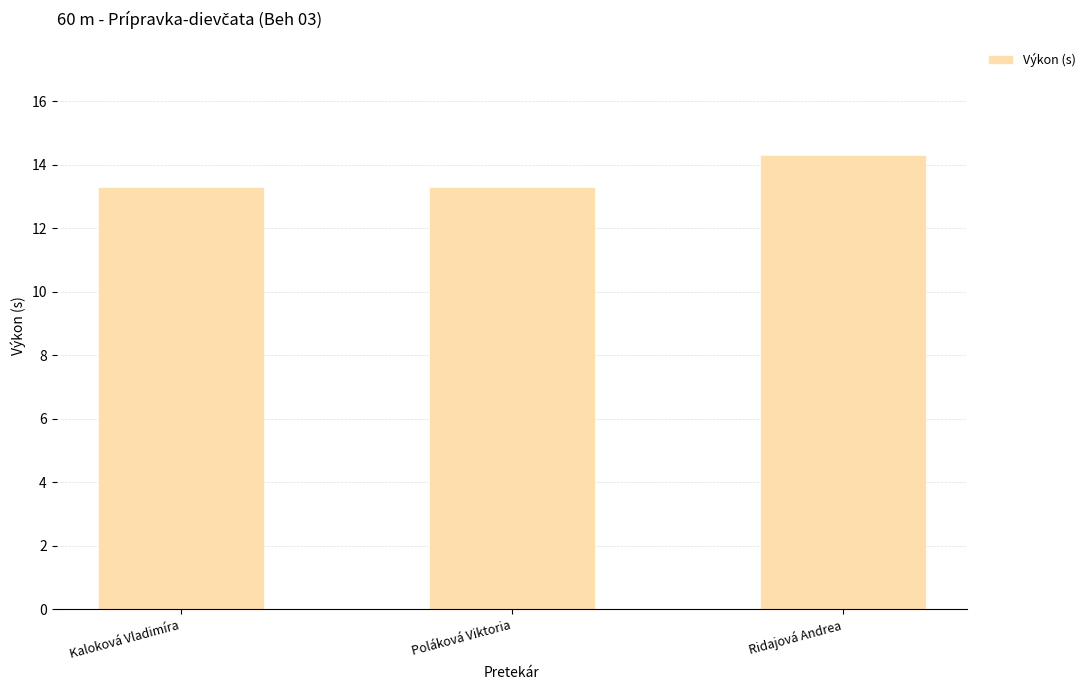

How many series are shown in this chart?

1